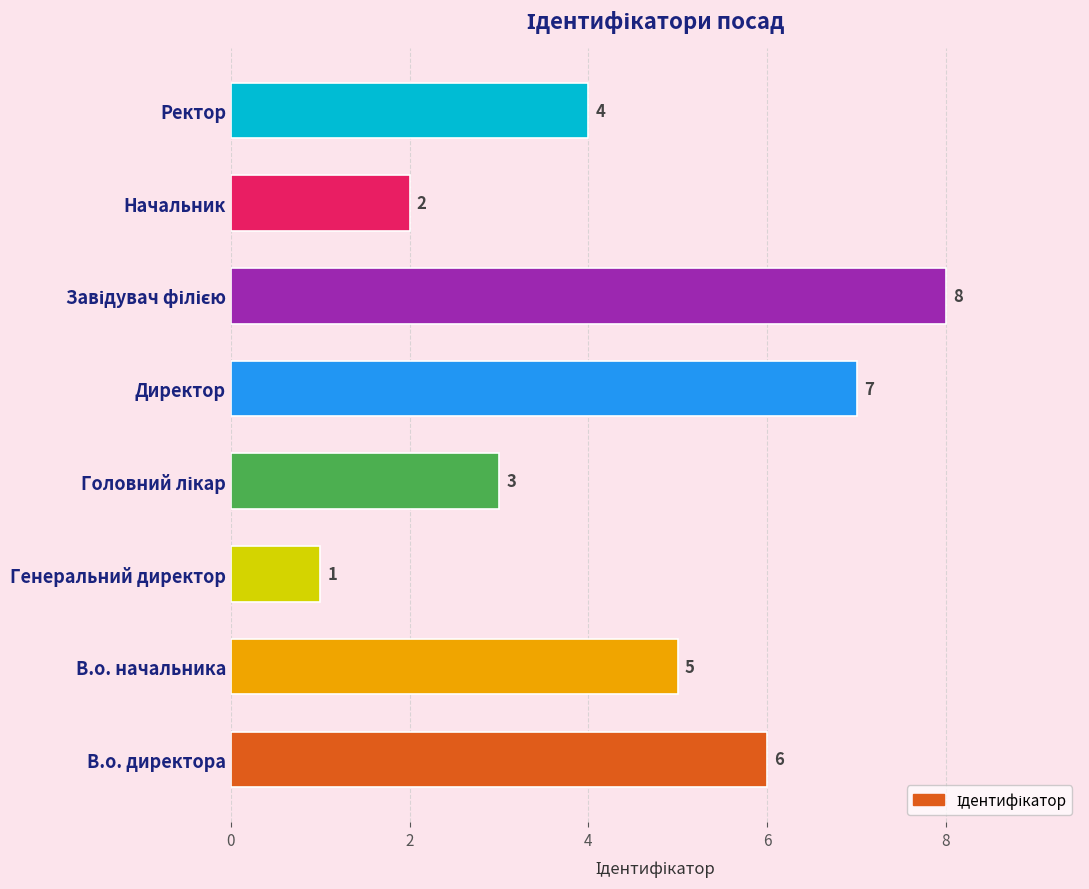

How many bars are there in total?

8